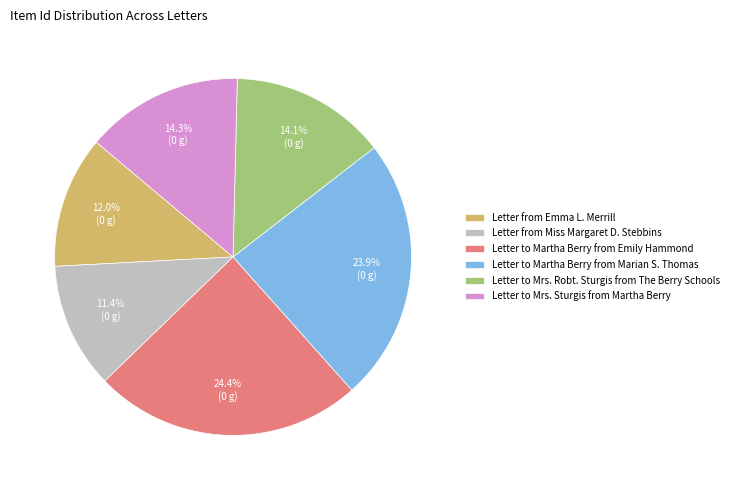

Count the number of slices in the pie.

6